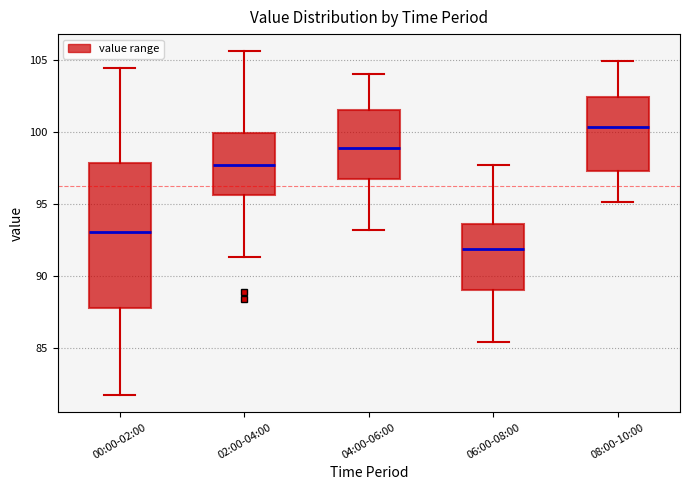

Where does the upper whisker of the box for 06:00-08:00 end on the y-axis? The values are not printed on the chart, so give them approximately, as read against the axis.

97.5